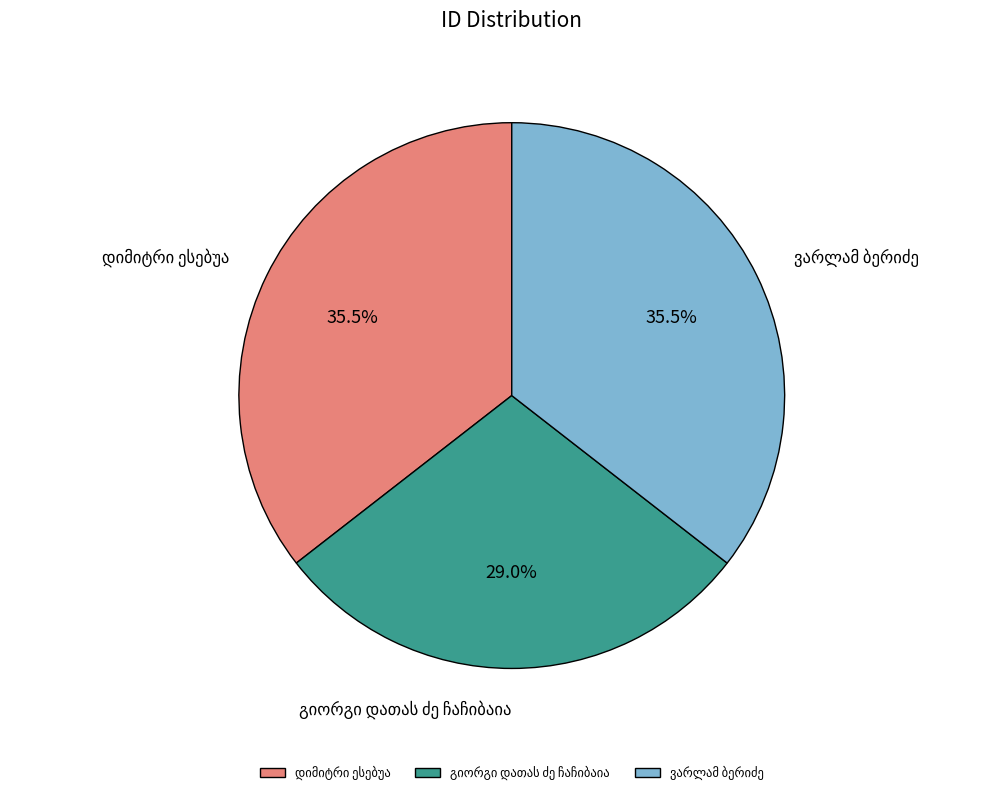

Is there a majority slice in this chart?

No